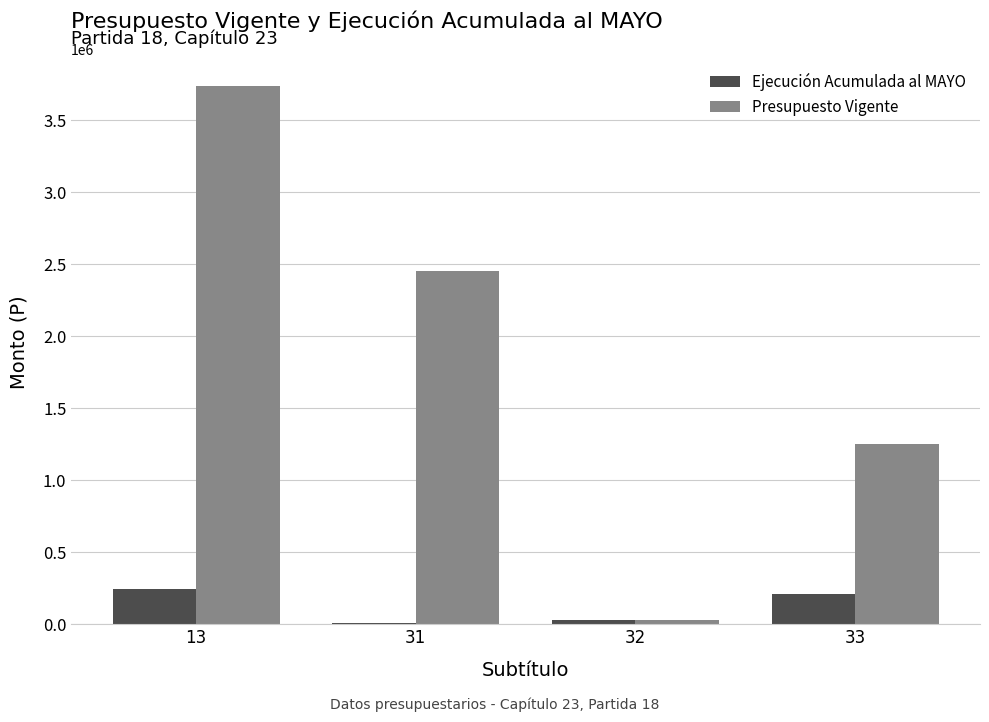

What is the sum of all Ejecución Acumulada al MAYO values?

485810